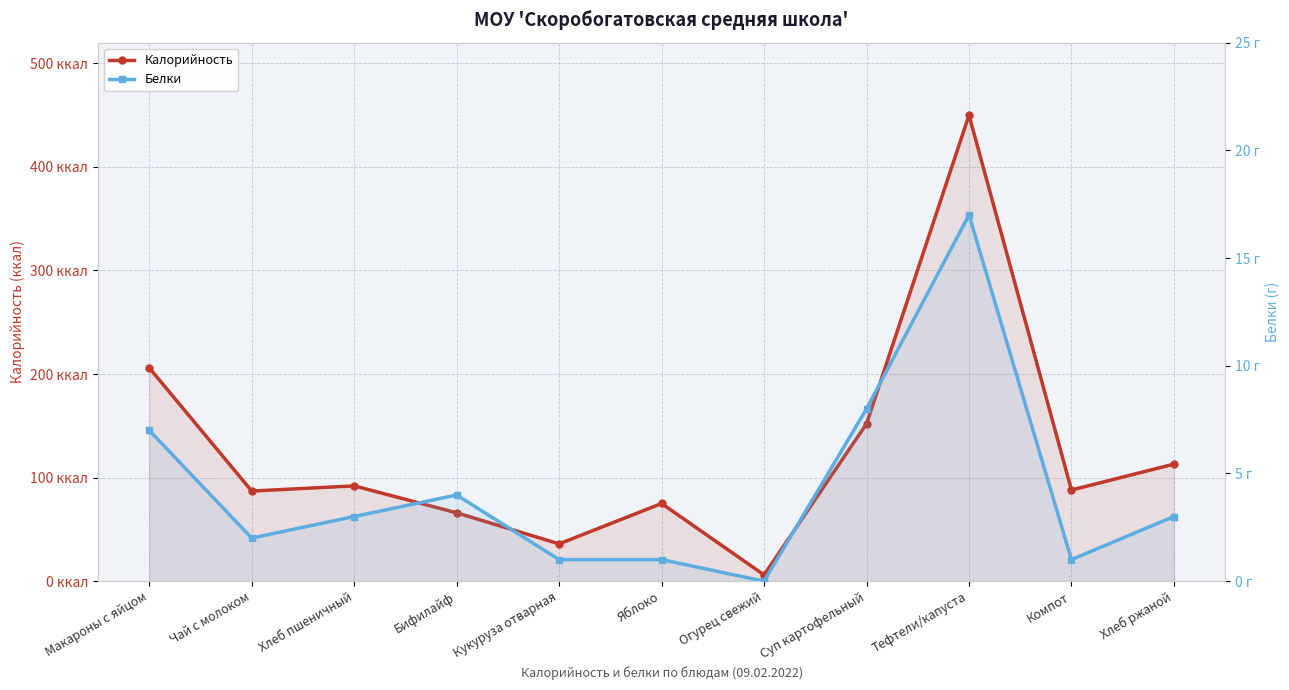

Rank the series by their maximum value, from highest to lowest.

Калорийность, Белки